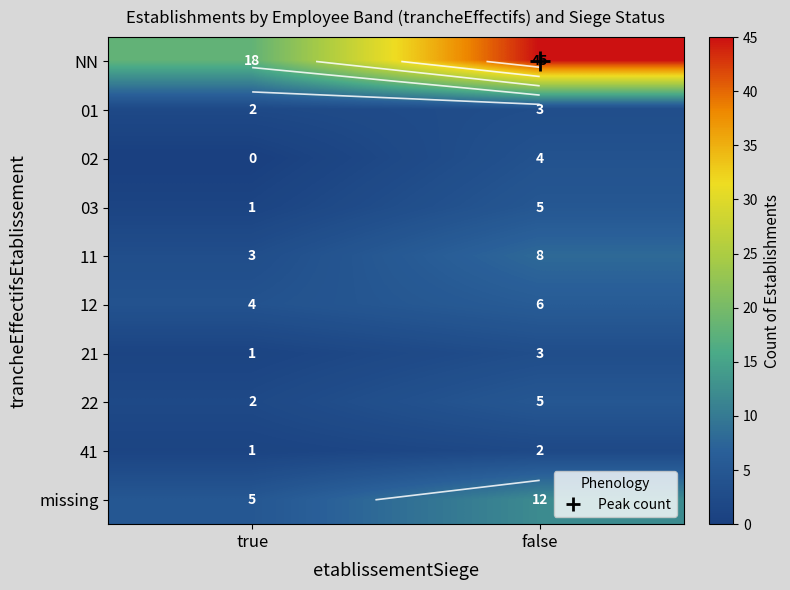

How many data points in 03 are less than 5?

1